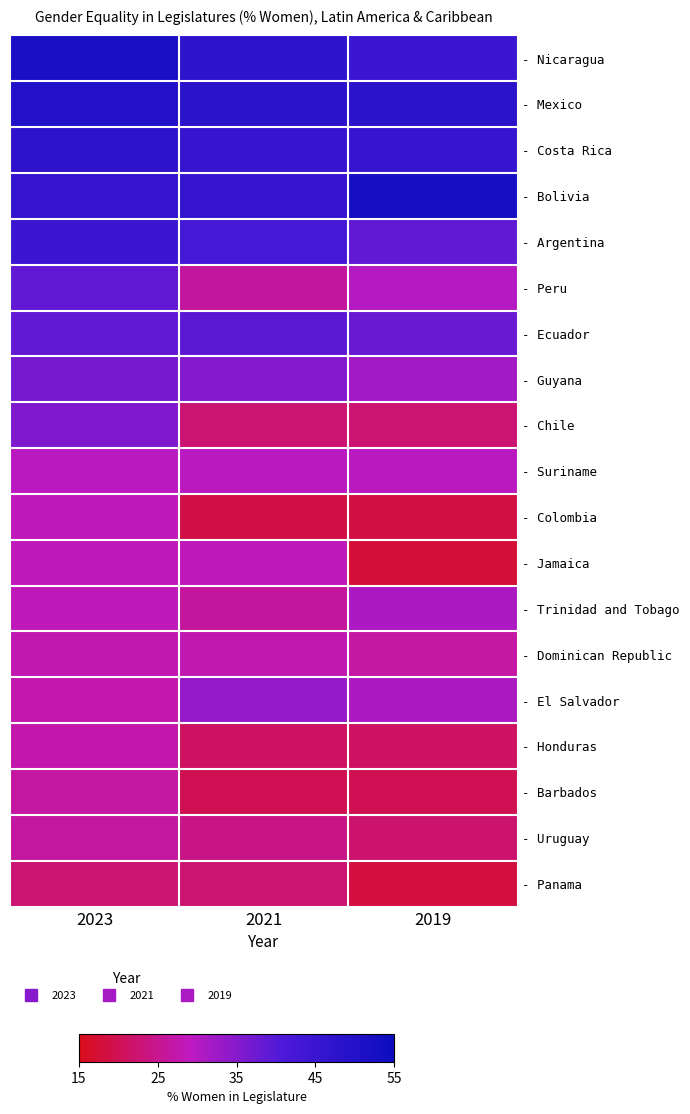

At which category is the sum across all series the highest?

2023